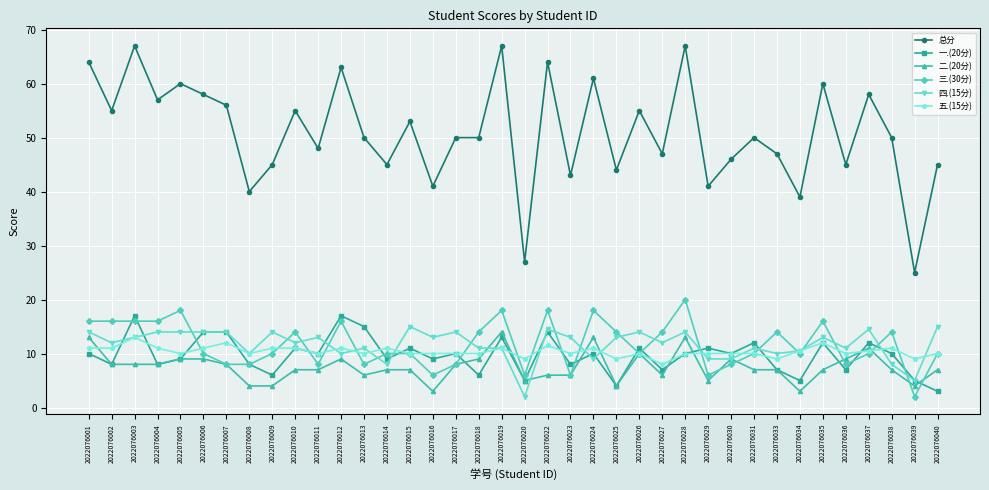

The value of 二.(20分) at 2022076011 is 2.3. True or false?

False